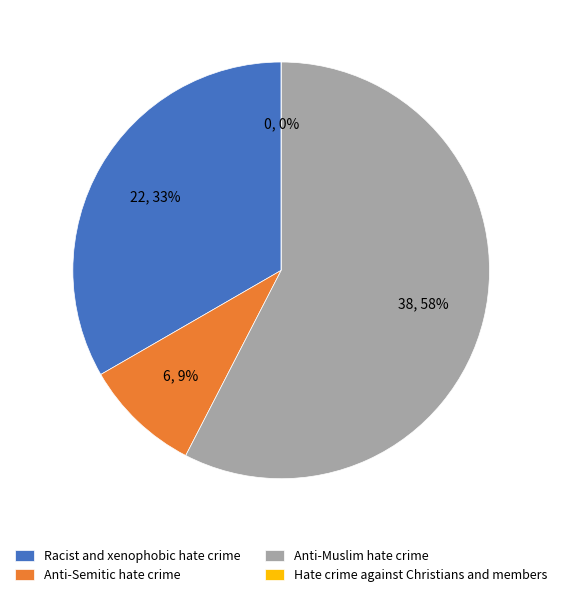

True or false: Hate crime against Christians and members accounts for 0% of the total.

True